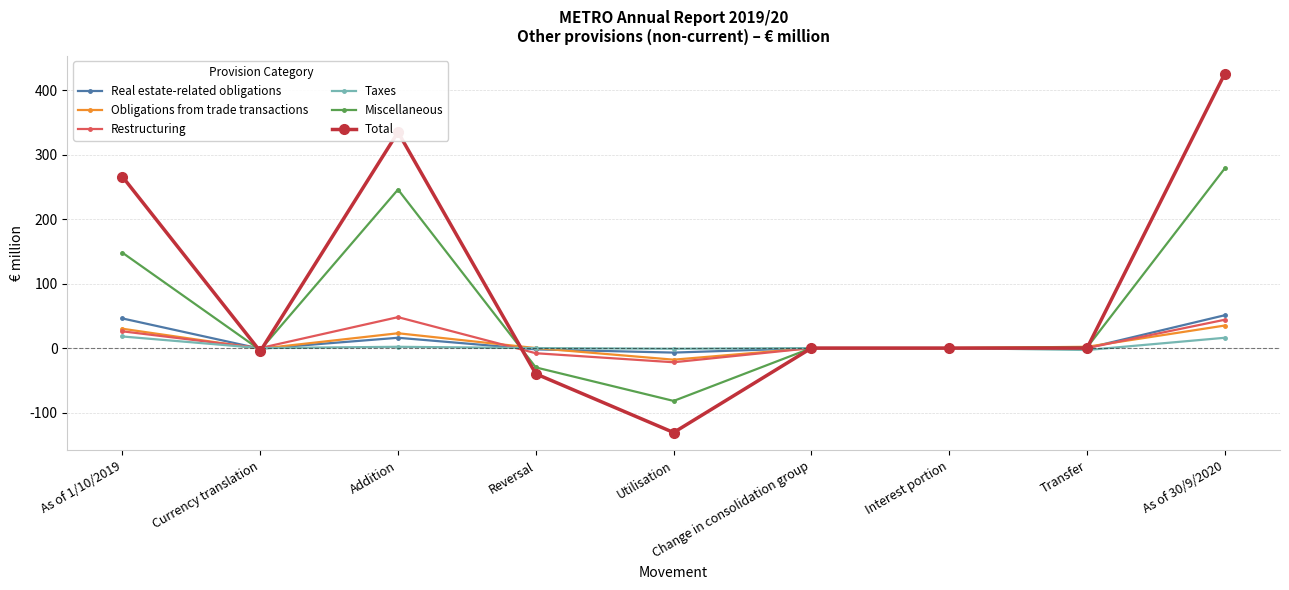

Which series has the largest total across all categories?

Total